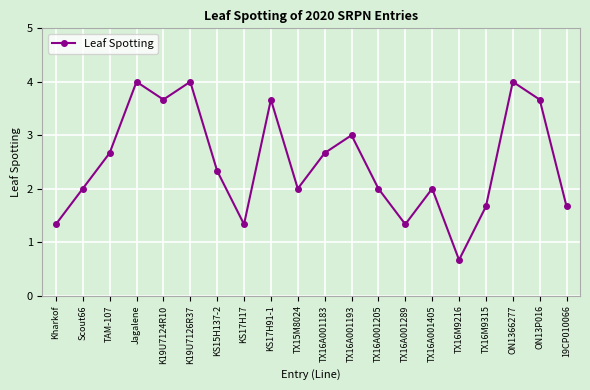

What is the difference between the values at KS17H17 and 19CP010066?

0.3